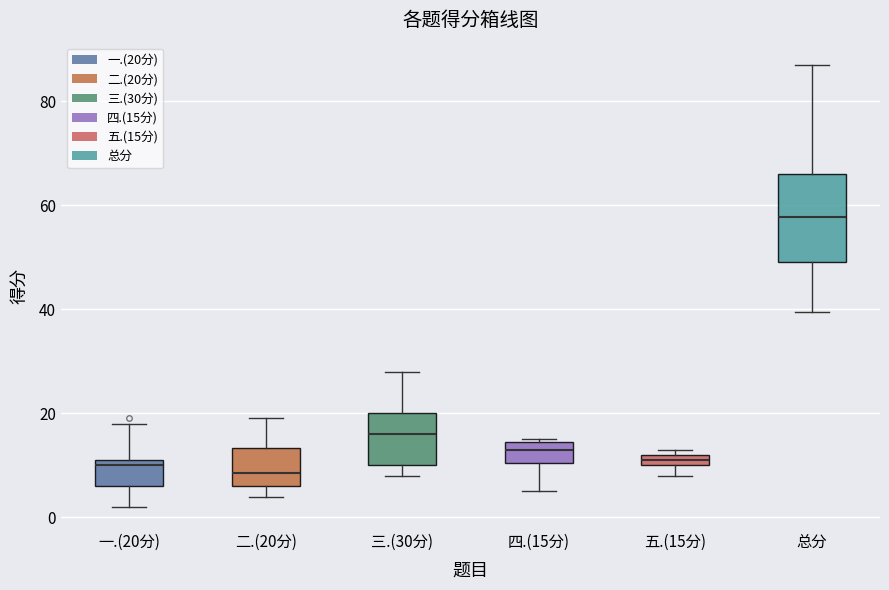

Comparing the boxes themselves (not the whiskers), which one is the tallest?

总分